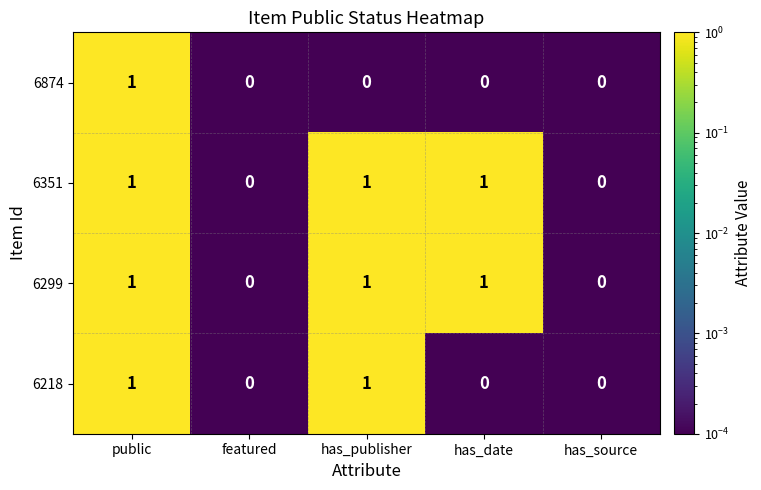

Between public and has_publisher, which series saw the biggest shift?

6874